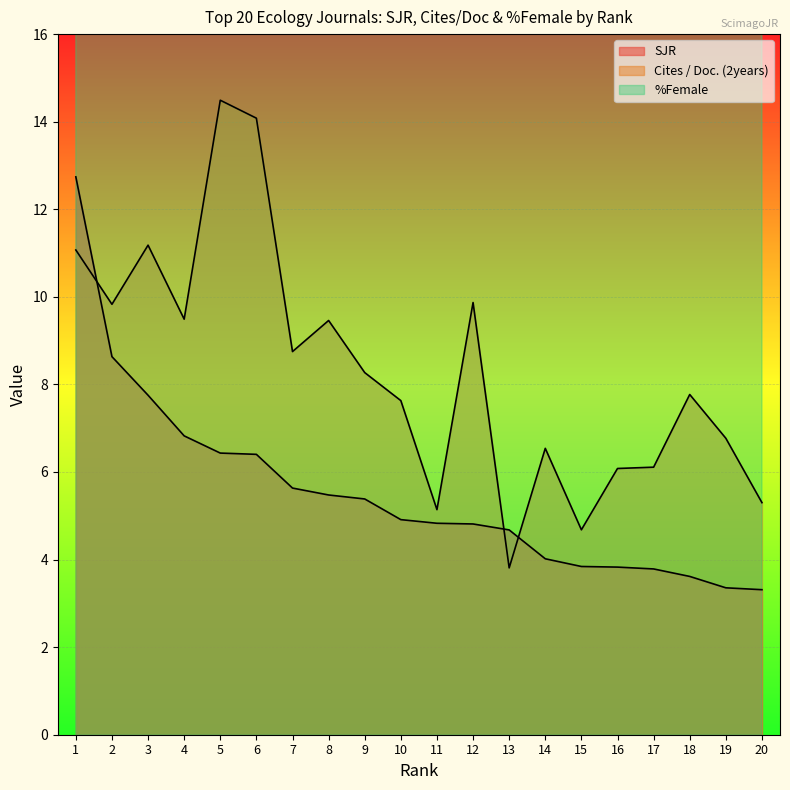

Reading left to right, transcribe all the data shown in this chart.

SJR: 1=12.7	2=8.6	3=7.8	4=6.8	5=6.4	6=6.4	7=5.6	8=5.5	9=5.4	10=4.9	11=4.8	12=4.8	13=4.7	14=4.0	15=3.8	16=3.8	17=3.8	18=3.6	19=3.4	20=3.3
Cites / Doc. (2years): 1=11.1	2=9.8	3=11.2	4=9.5	5=14.5	6=14.1	7=8.8	8=9.5	9=8.3	10=7.6	11=5.1	12=9.9	13=3.8	14=6.5	15=4.7	16=6.1	17=6.1	18=7.8	19=6.8	20=5.3
%Female: 1=54.9	2=49.1	3=33.3	4=36.3	5=37.2	6=22.0	7=37.7	8=33.4	9=23.3	10=23.9	11=40.2	12=37.0	13=38.1	14=27.3	15=33.0	16=30.9	17=28.2	18=26.6	19=35.1	20=34.1